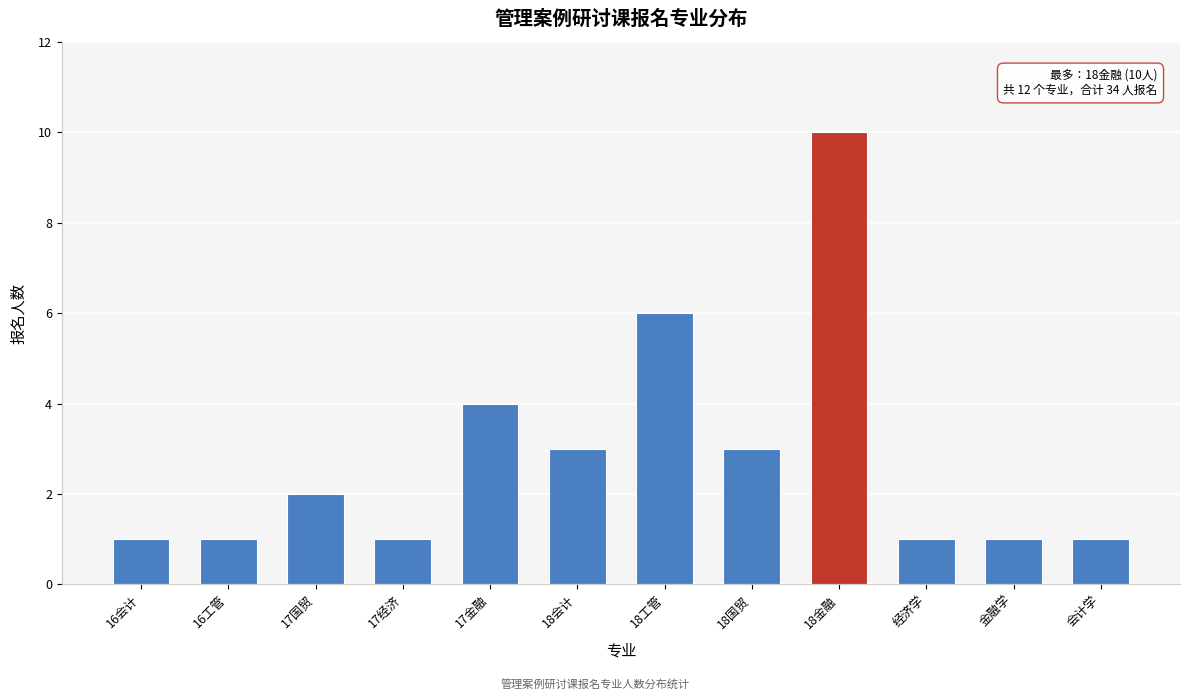

Reading left to right, transcribe all the data shown in this chart.

1	1	2	1	4	3	6	3	10	1	1	1